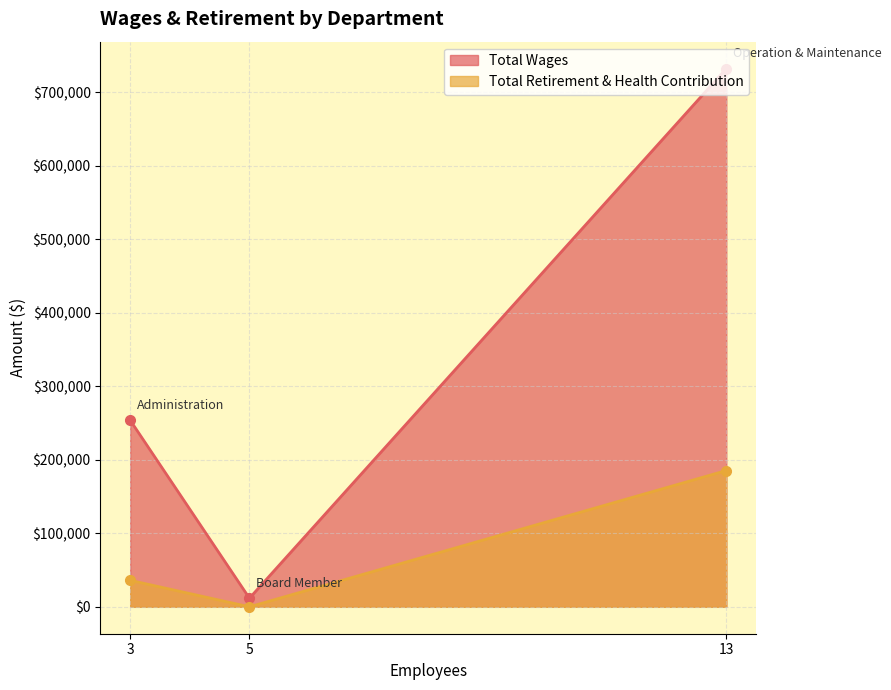

What is the value of the Total Wages point at the 2nd from the left?

11700